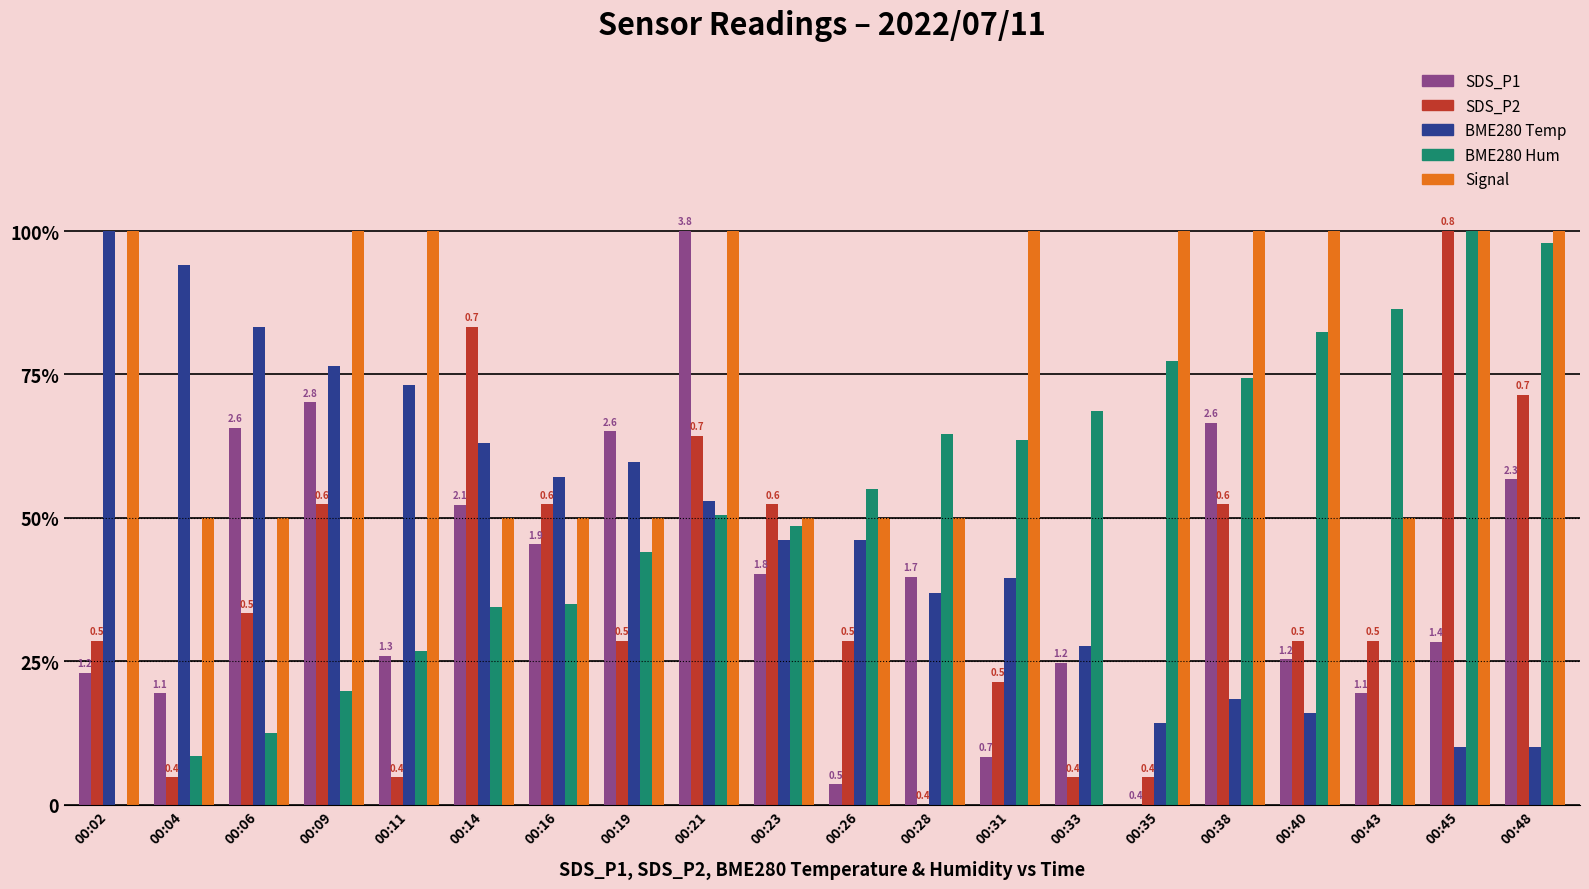

Are the bars grouped side by side (vs. stacked)?

Yes